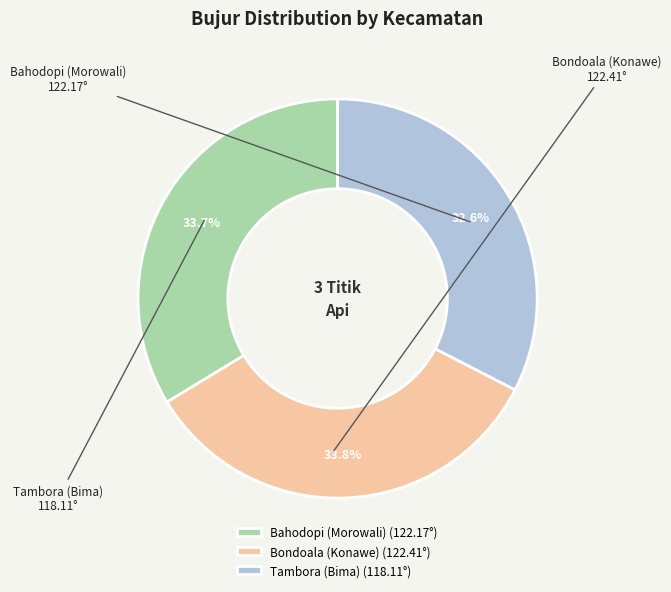

Is there any slice that represents more than half of the pie?

No